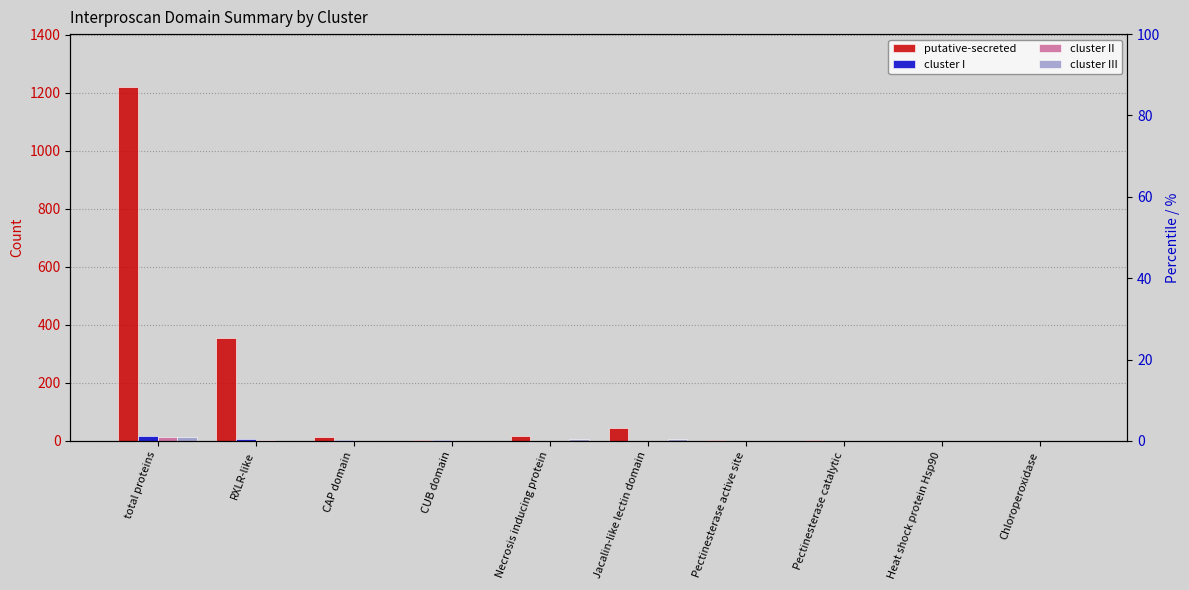

True or false: cluster II has a value of 0 at CAP domain.

True